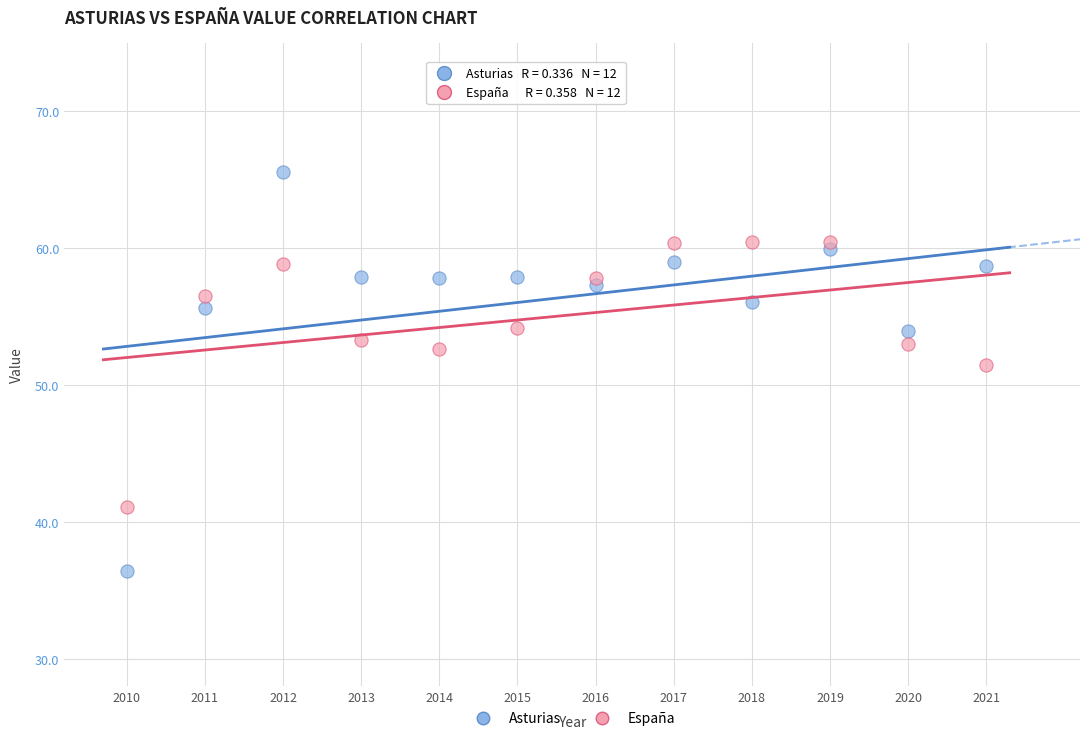

Which series reaches the maximum Y coordinate?

Asturias